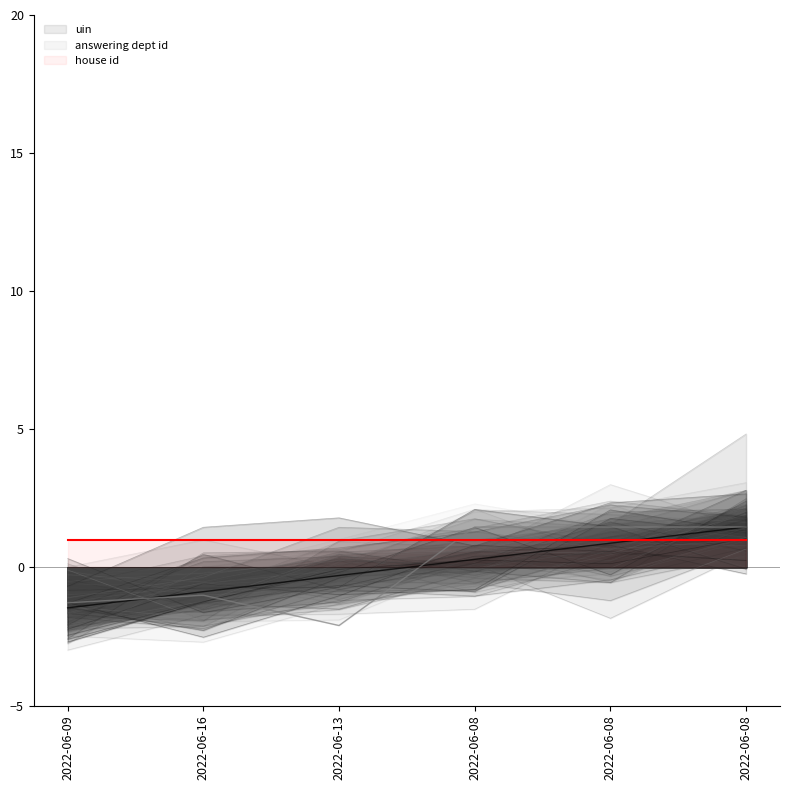

Which series has the largest total across all categories?

uin